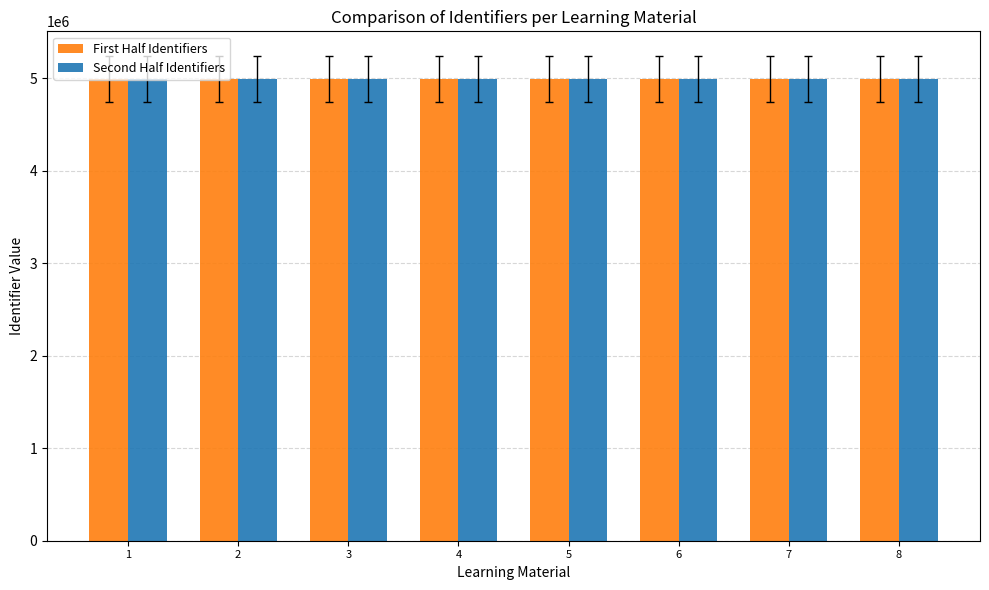

What is the total value across all series at 6?

9988483